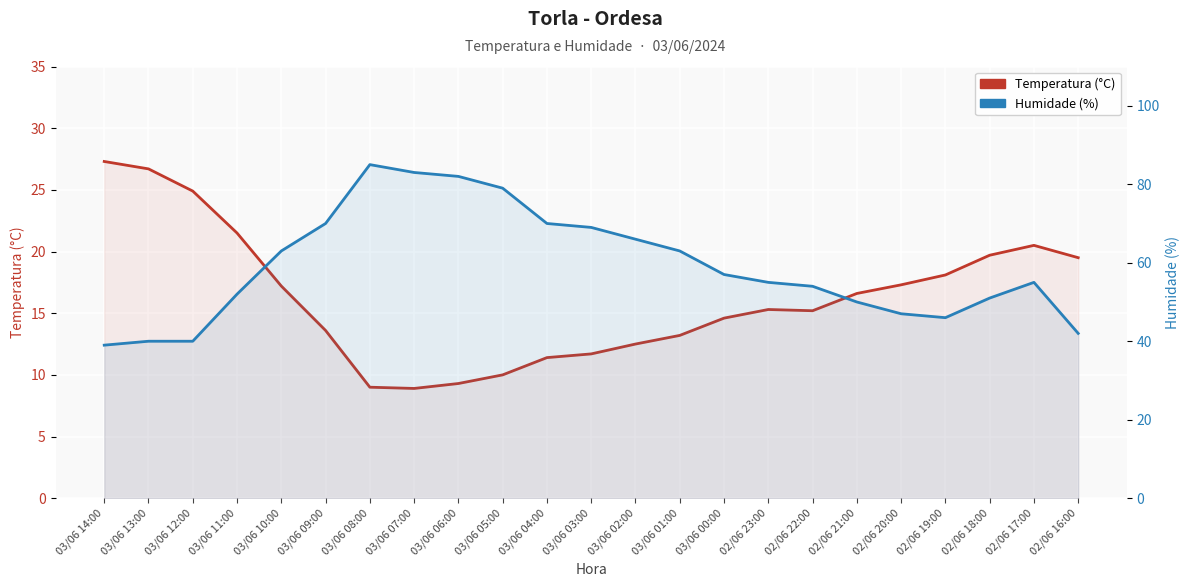

The value of Temperatura (°C) at 03/06 10:00 is 8.1. True or false?

False